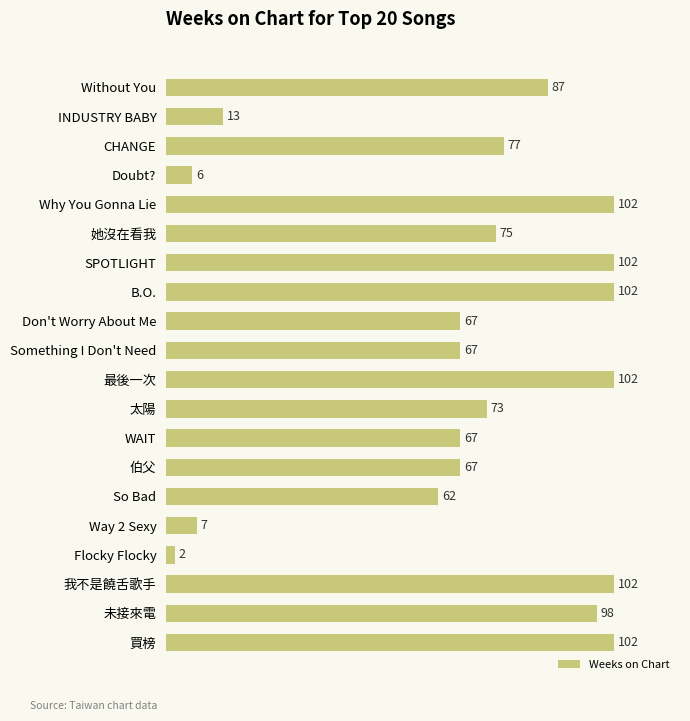

What is the greatest value displayed?

102